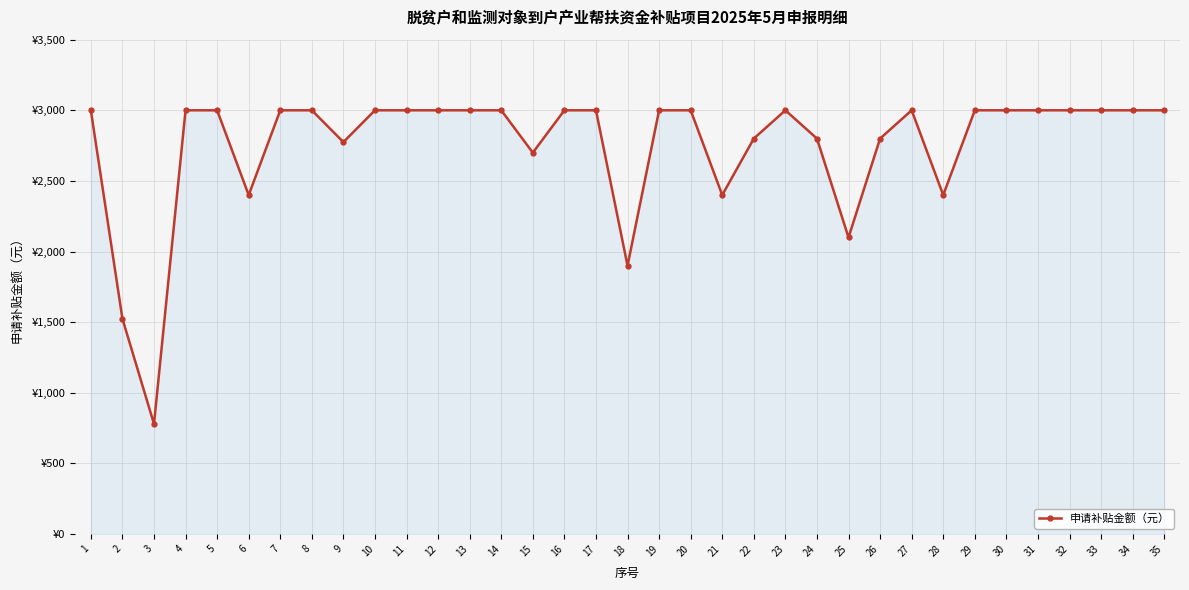

The chart shows a value of 2800 at 22. True or false?

True